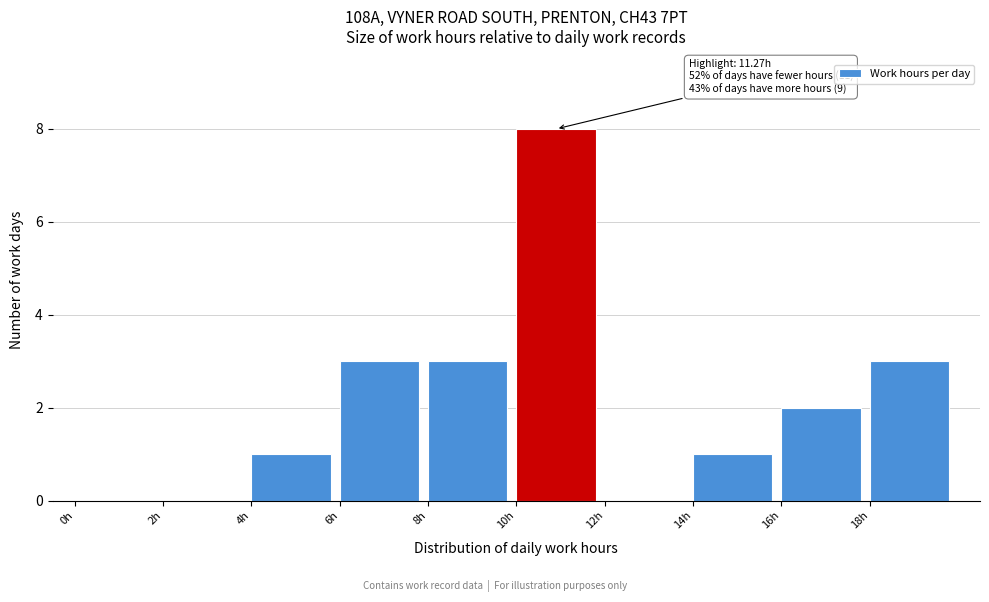

Over which range of the x-axis is the bar tallest?

10 to 12